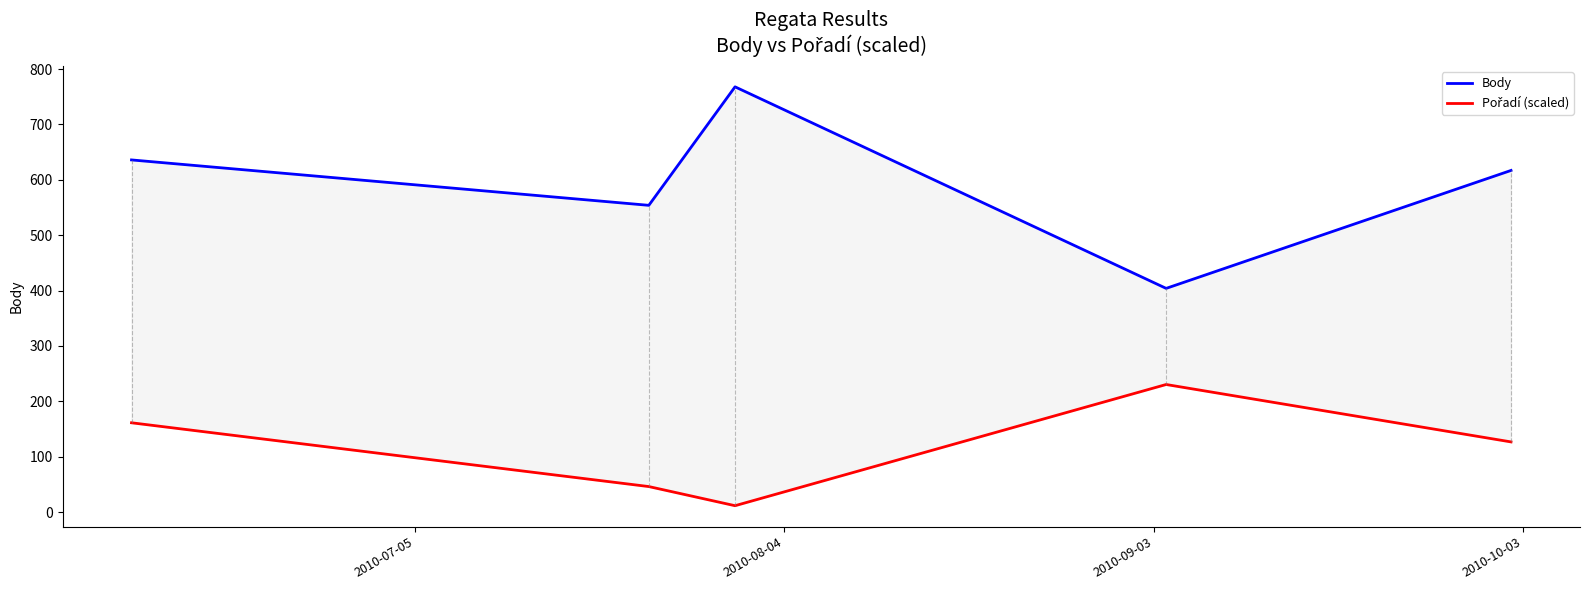

In Pořadí (scaled), how many points are lower than both neighbors (excluding endpoints)?

1